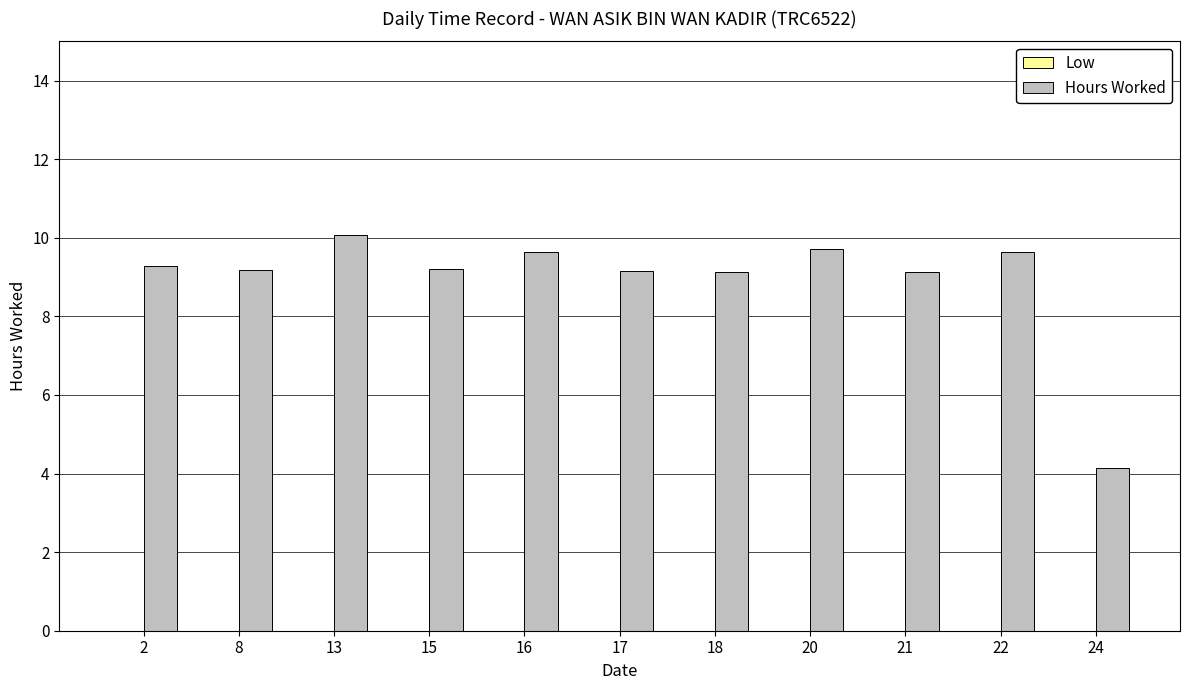

What is the difference between the maximum and minimum values?

5.9